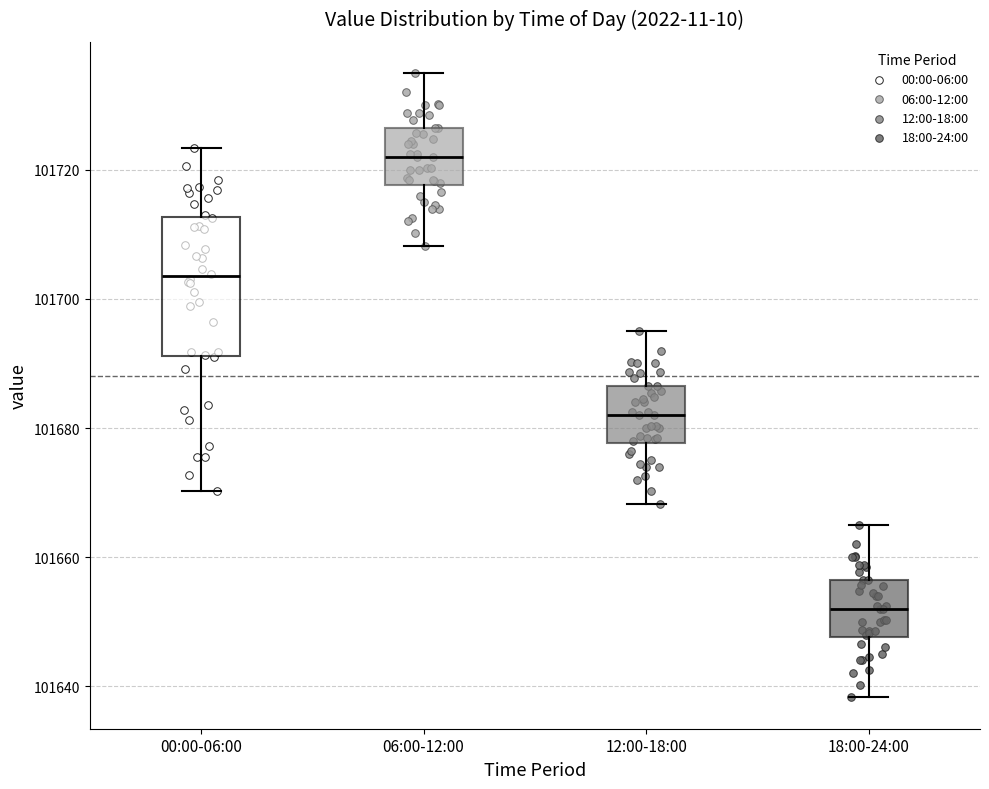

Which box is the tallest, from its lower edge to its upper edge?

00:00-06:00